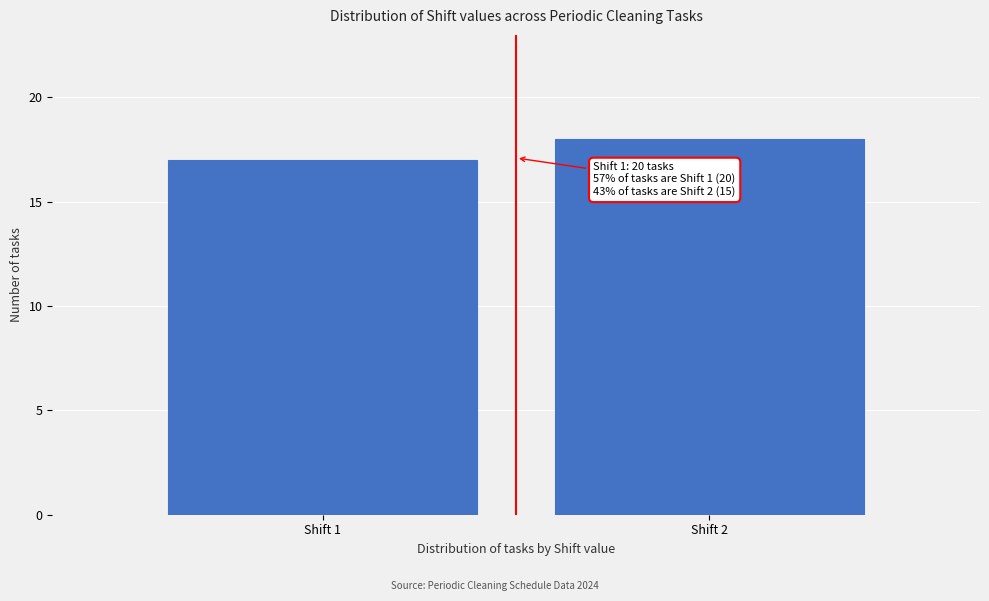

Reading left to right, transcribe all the data shown in this chart.

Shift 1=17	Shift 2=18